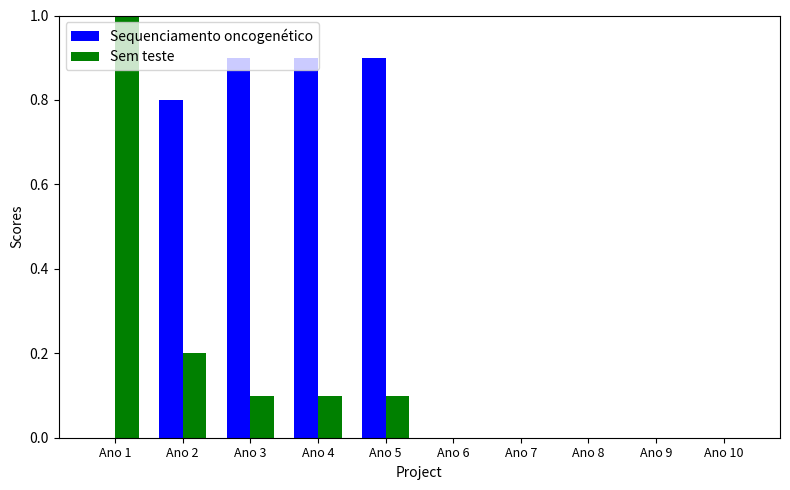

Reading left to right, list all the values displayed in this chart.

Sequenciamento oncogenético: 0.0	0.8	0.9	0.9	0.9	0.0	0.0	0.0	0.0	0.0
Sem teste: 1.0	0.2	0.1	0.1	0.1	0.0	0.0	0.0	0.0	0.0